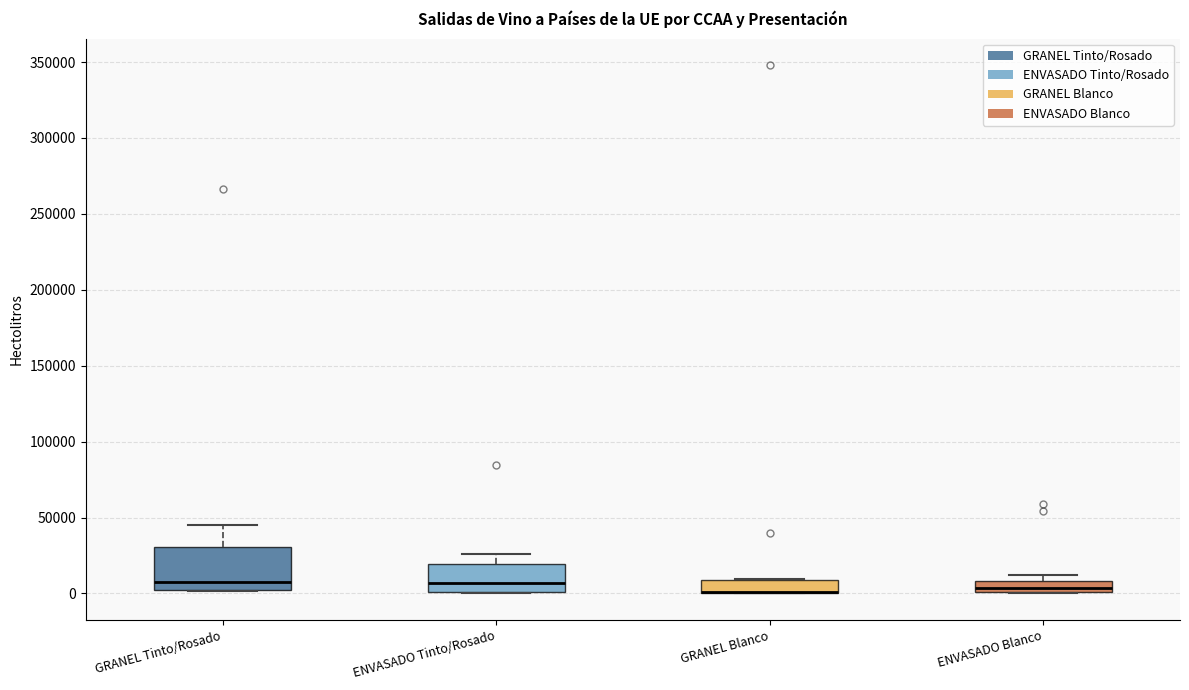

Reading left to right, transcribe this box plot: for each box, give where its median line is, the range the box spans, and where its two whiskers end, as read against the y-axis. The values are not printed on the chart, so give them approximately, as read against the axis.

GRANEL Tinto/Rosado: median 10000, box 0 to 30000, whiskers 0 to 45000
ENVASADO Tinto/Rosado: median 5000, box 0 to 20000, whiskers 0 to 25000
GRANEL Blanco: median 0 (drawn on the box's lower edge), box 0 to 10000, whiskers 0 to 10000
ENVASADO Blanco: median 5000, box 0 to 10000, whiskers 0 to 10000 (just above the box's upper edge)